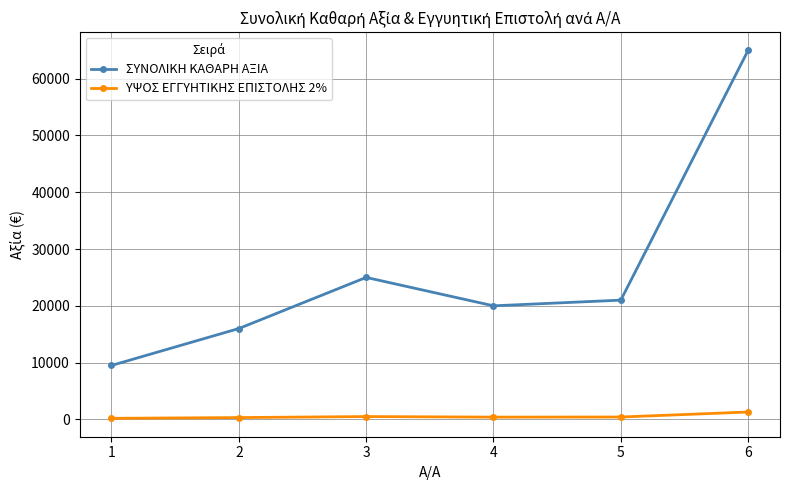

Rank the series by their maximum value, from highest to lowest.

ΣΥΝΟΛΙΚΗ ΚΑΘΑΡΗ ΑΞΙΑ, ΥΨΟΣ ΕΓΓΥΗΤΙΚΗΣ ΕΠΙΣΤΟΛΗΣ 2%